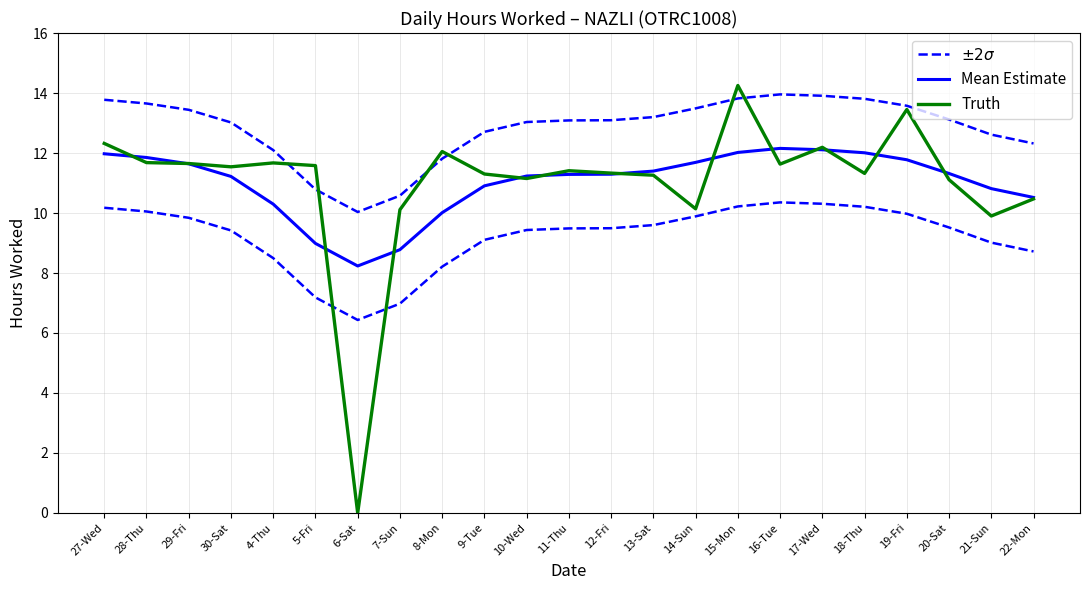

At which label does Mean Estimate reach its peak?

16-Tue